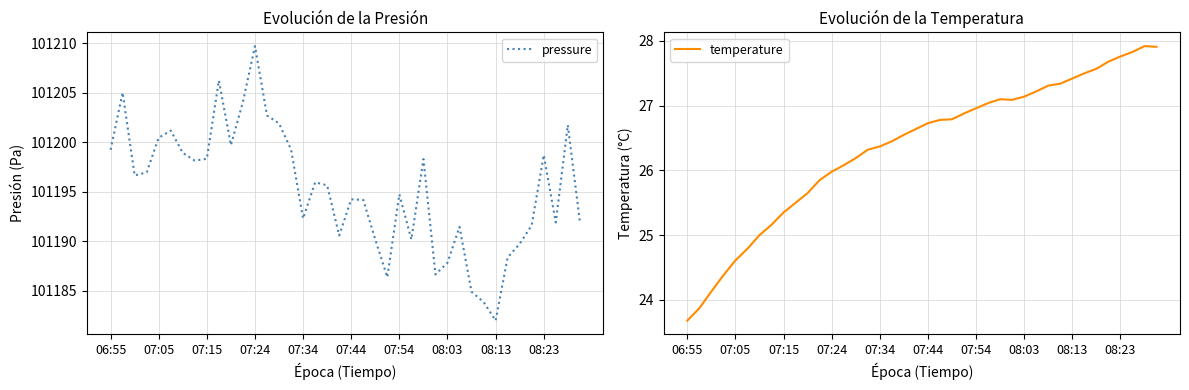

At which label does pressure reach its peak?

07:24